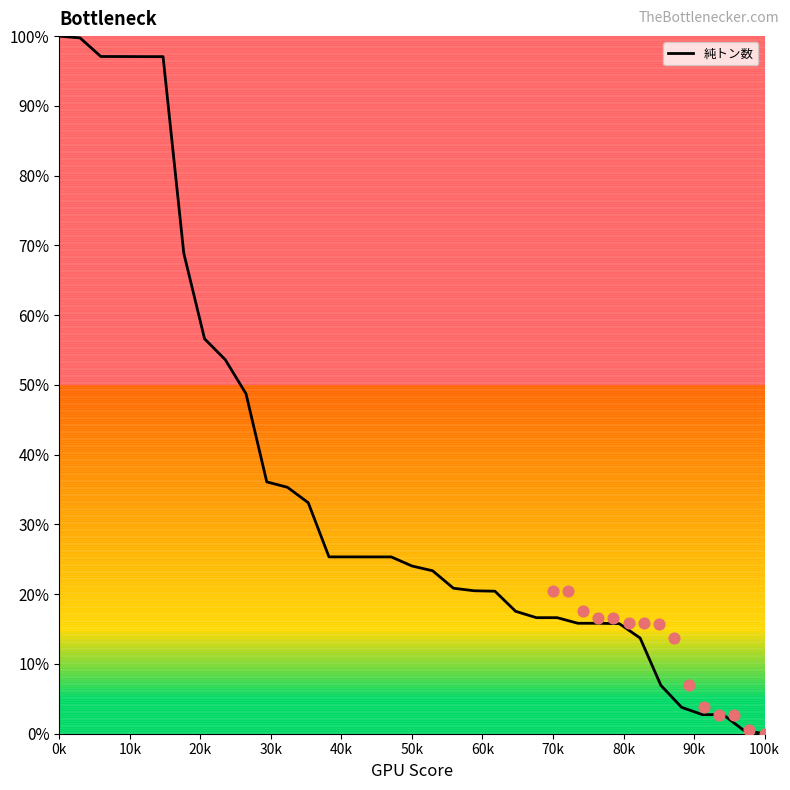

What is the maximum value for 純トン数?

100.0